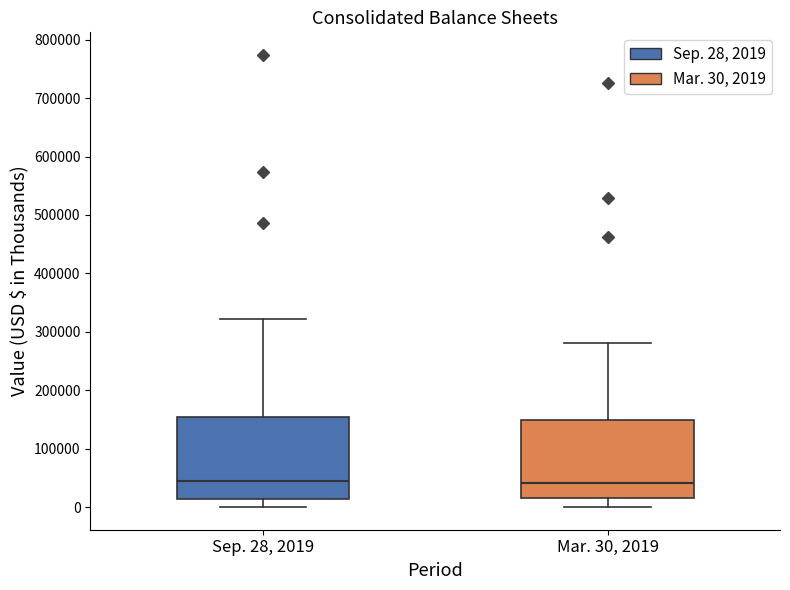

Reading left to right, transcribe this box plot: for each box, give where its median line is, the range the box spans, and where its two whiskers end, as read against the y-axis. The values are not printed on the chart, so give them approximately, as read against the axis.

Sep. 28, 2019: median 40000, box 10000 to 150000, whiskers 0 to 320000
Mar. 30, 2019: median 40000, box 10000 to 150000, whiskers 0 to 280000